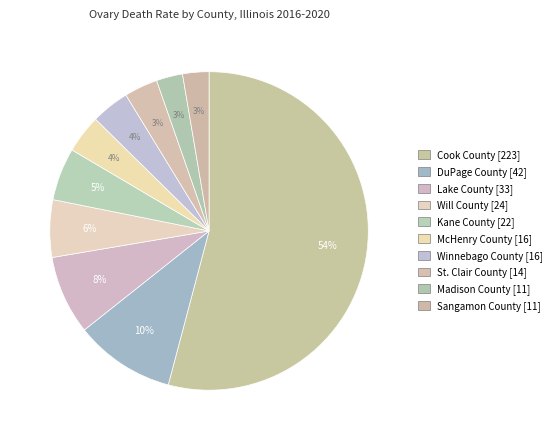

To the nearest percent, what is the average slice percentage?

10%